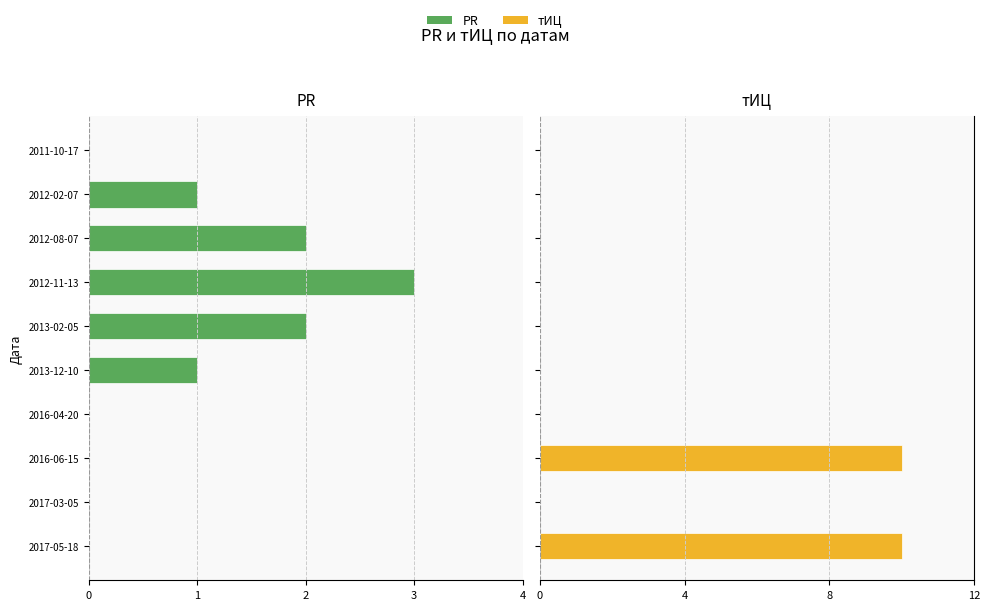

What is the difference between the maximum and second lowest values in the PR series?

2